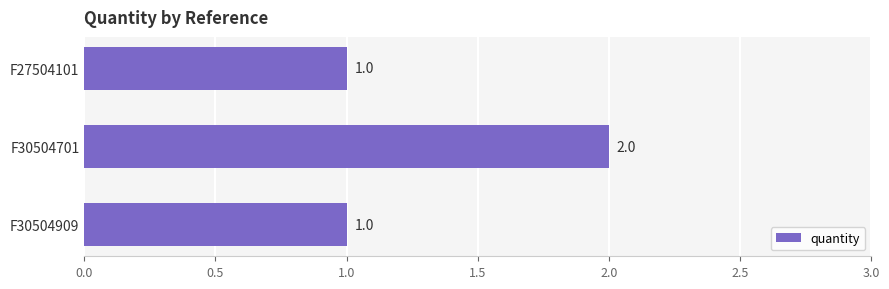

The chart shows a value of 1 at F30504909. True or false?

True